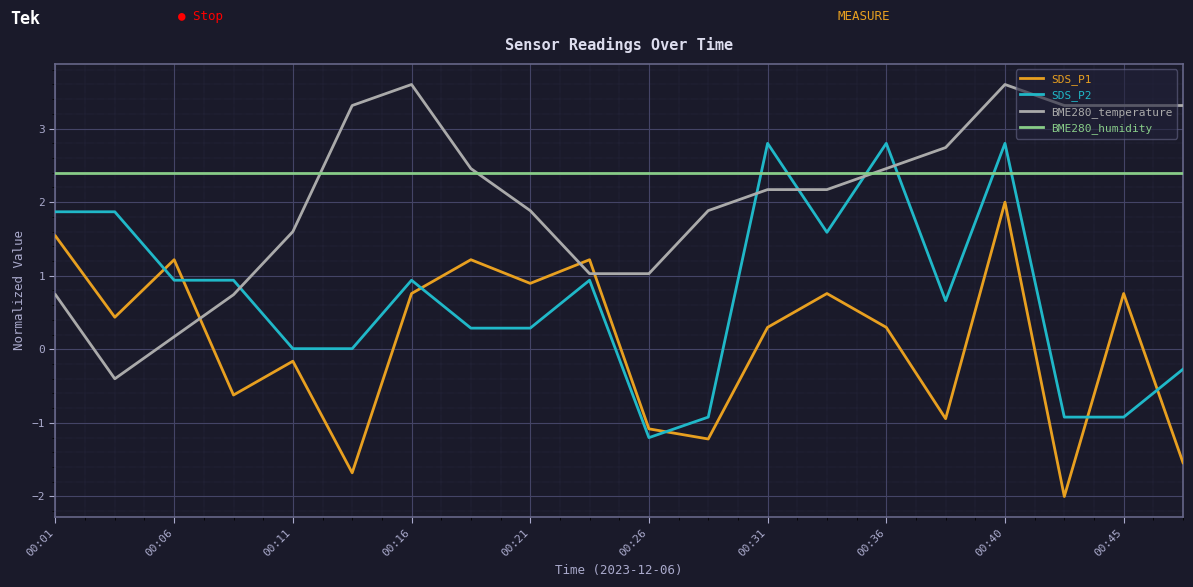

True or false: SDS_P1 and BME280_humidity cross at least once.

False